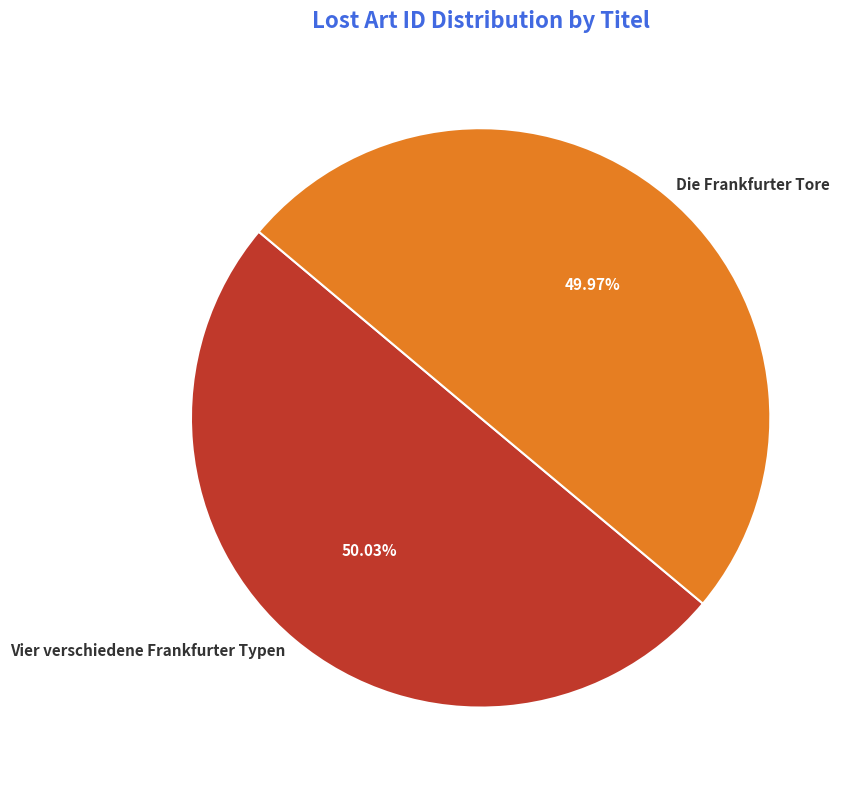

Do Vier verschiedene Frankfurter Typen and Die Frankfurter Tore together represent more than half of the pie?

Yes